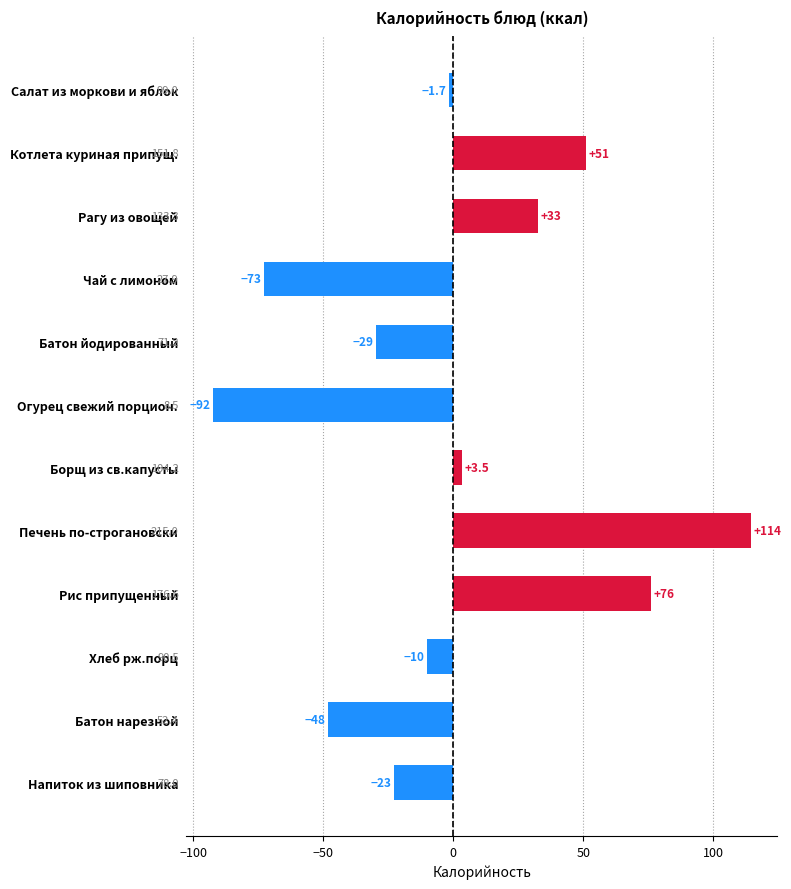

Are the bars horizontal?

Yes